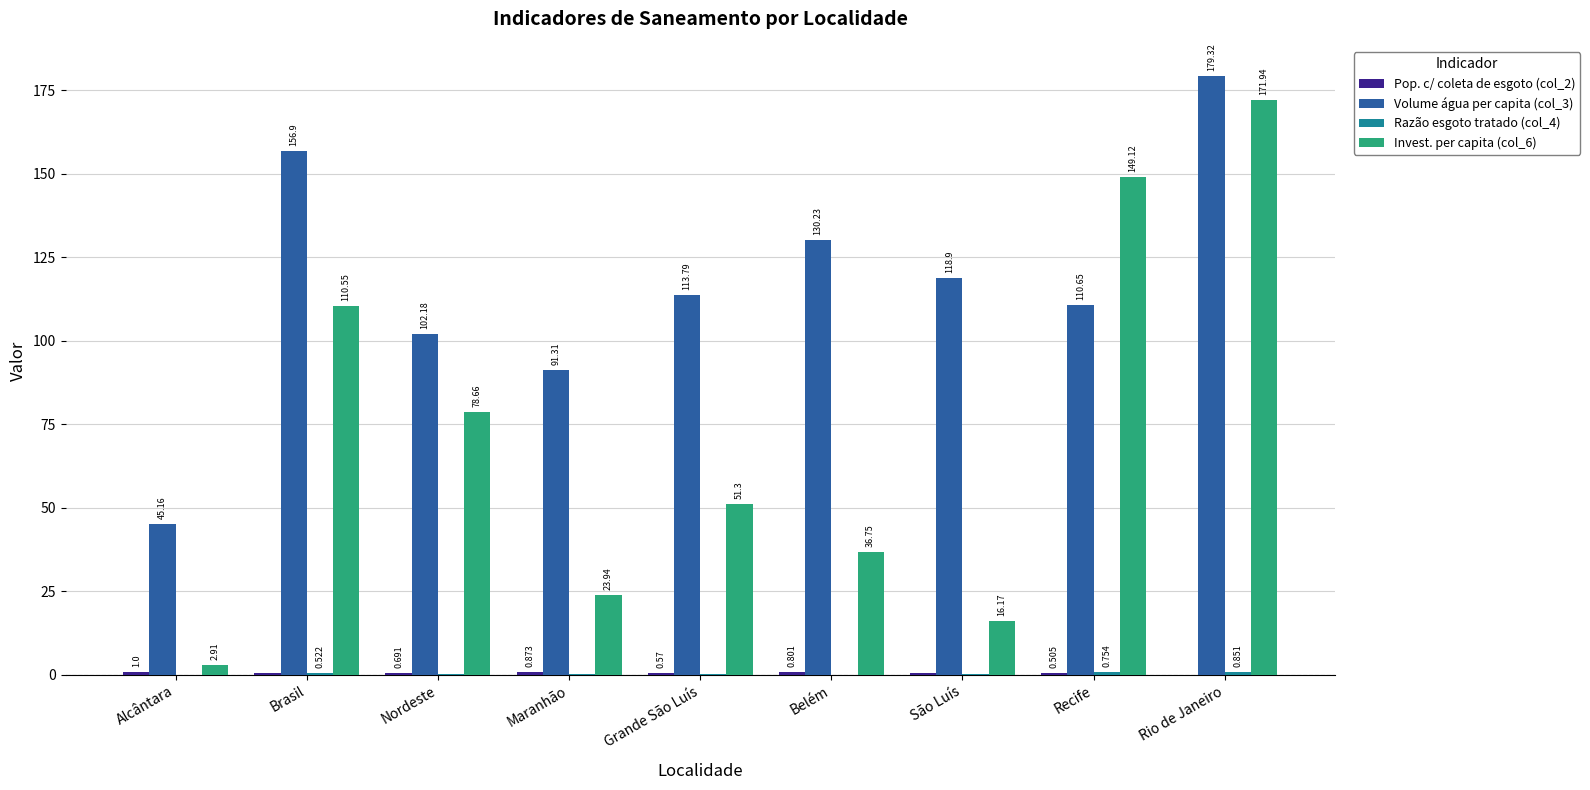

At which category is the sum across all series the highest?

Rio de Janeiro